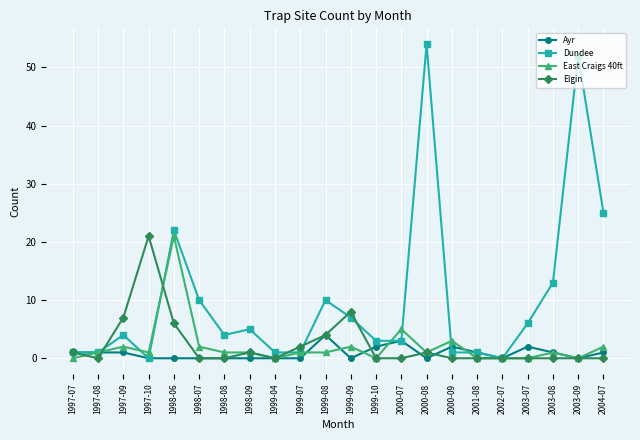

Does the chart have visible grid lines?

Yes